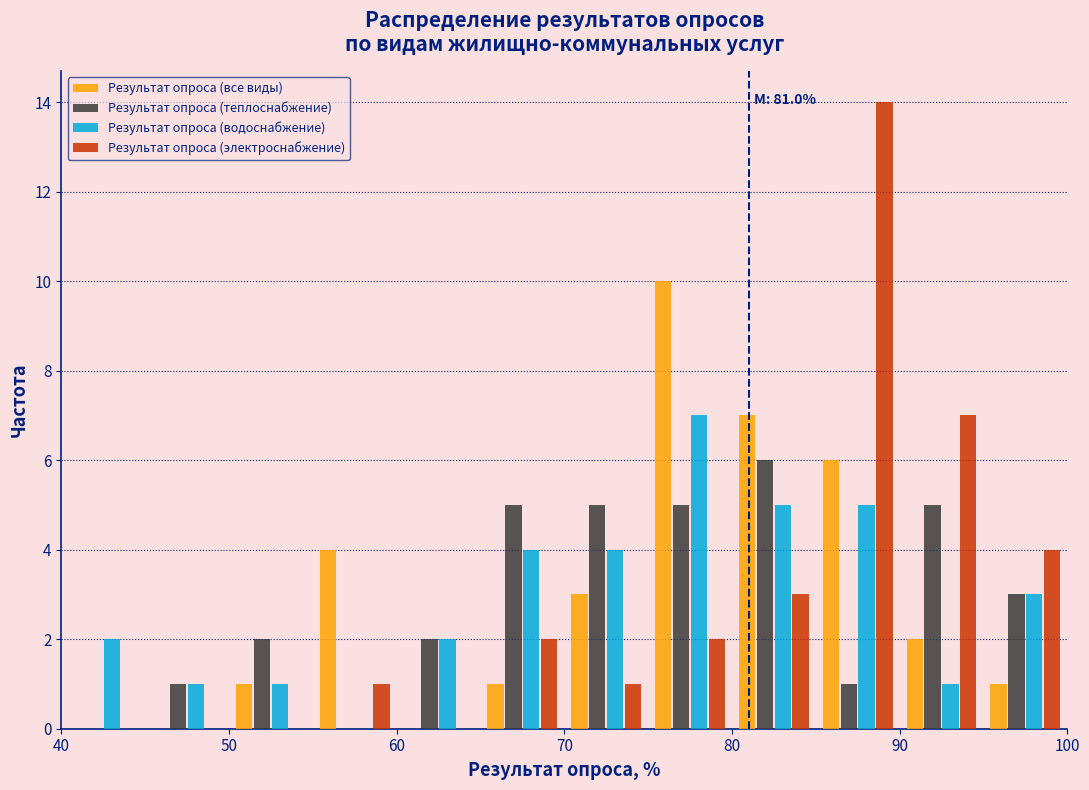

In the Результат опроса (все виды) series, which range on the x-axis has the tallest bar?

75 to 80